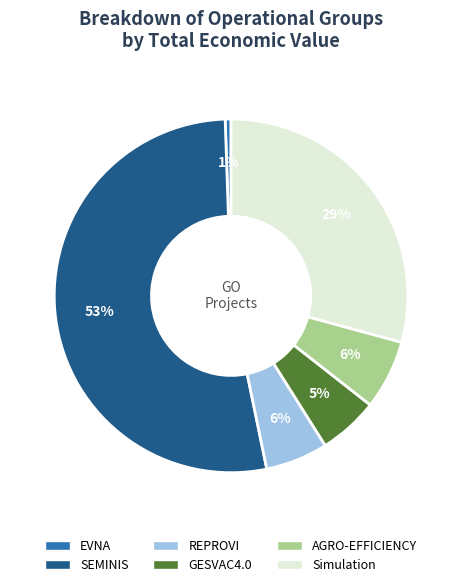

The SEMINIS slice represents 53% of the pie. True or false?

True